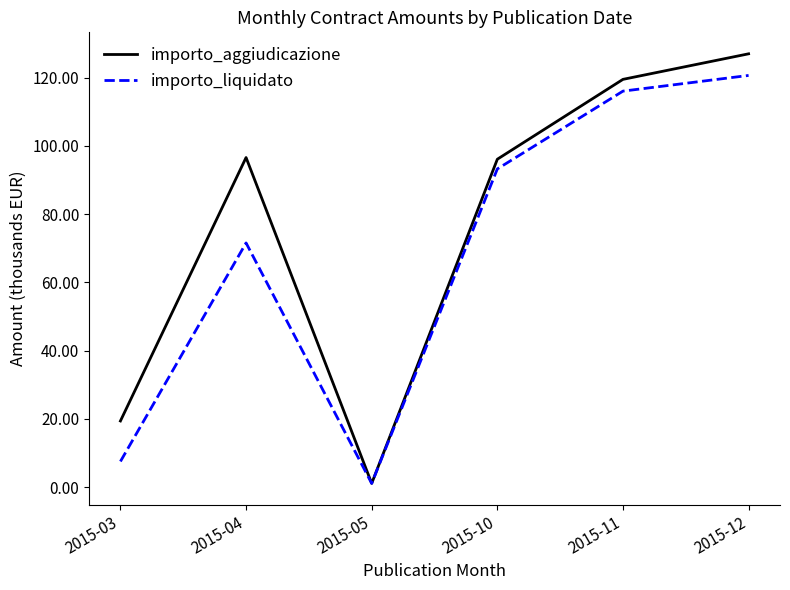

What is the highest value of the importo_liquidato series?

120.6